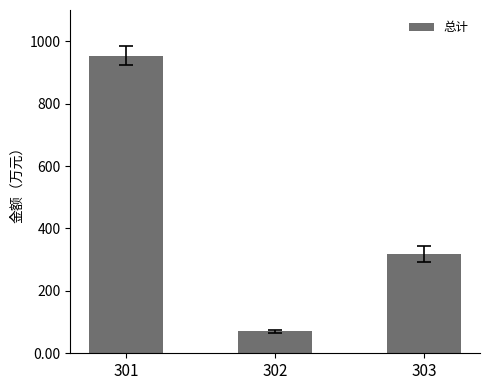

What is the difference between the values at 302 and 303?

246.7